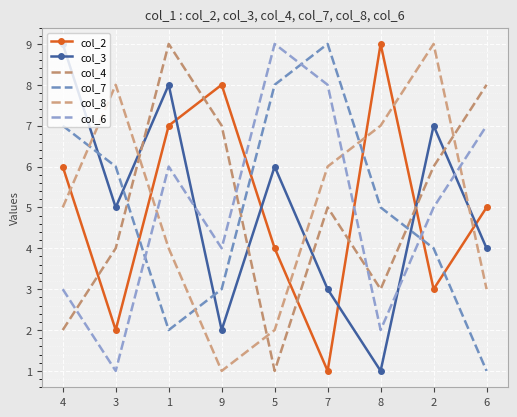

What is the difference between the highest and lowest values at 2?

6